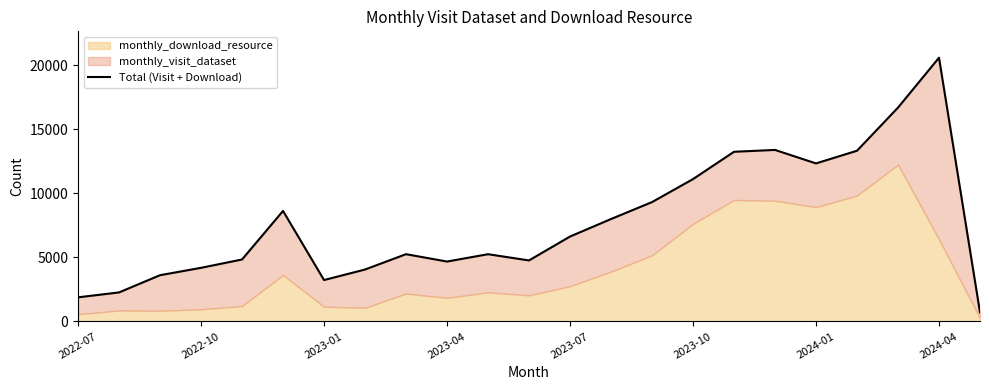

How many values are below 5255?

11